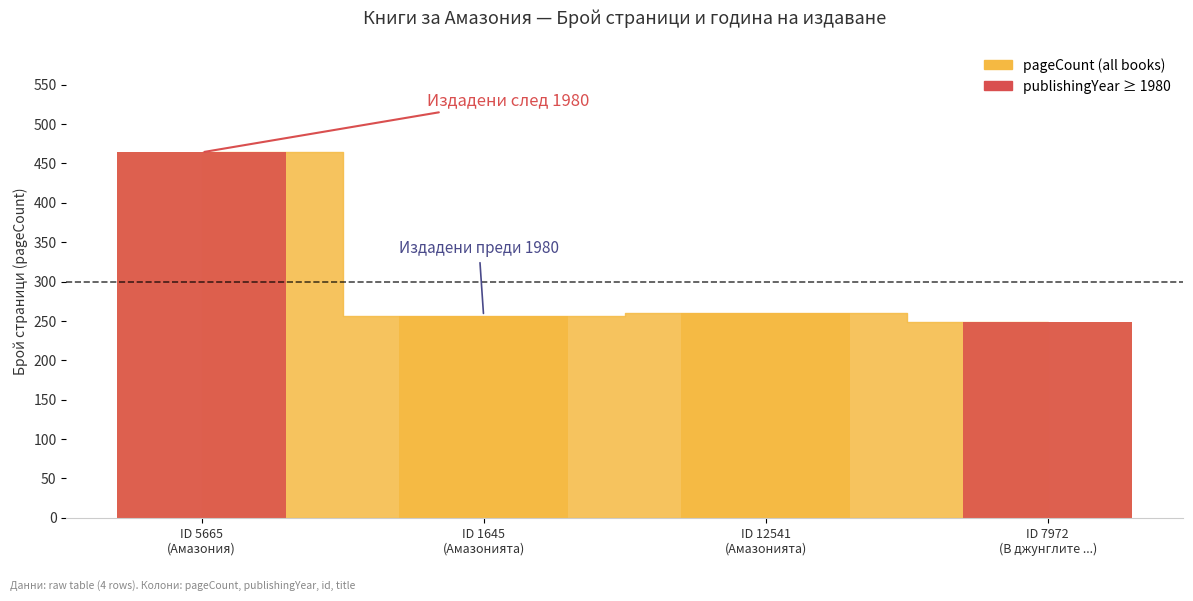

What is the ratio of the value at ID 7972
(В джунглите ...) to the value at ID 5665
(Амазония)?

0.5